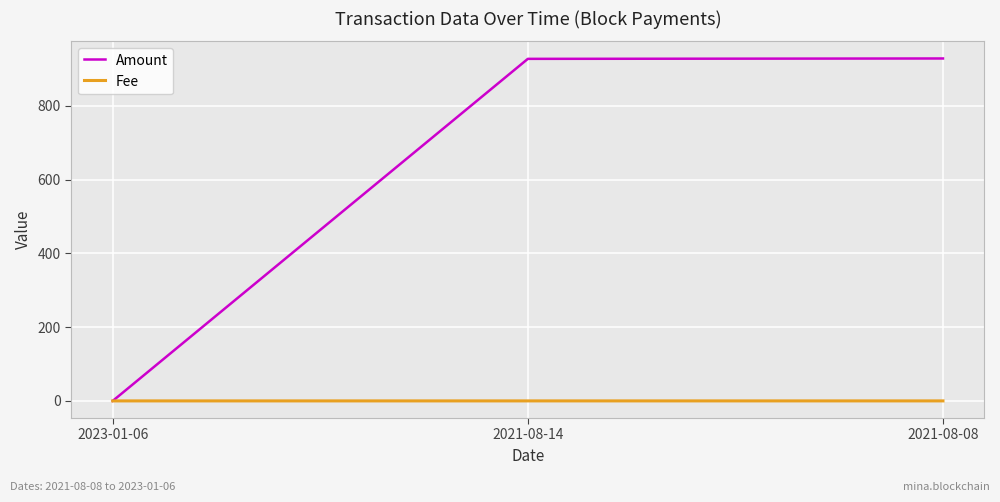

Which series changed the most between 2023-01-06 and 2021-08-08?

Amount